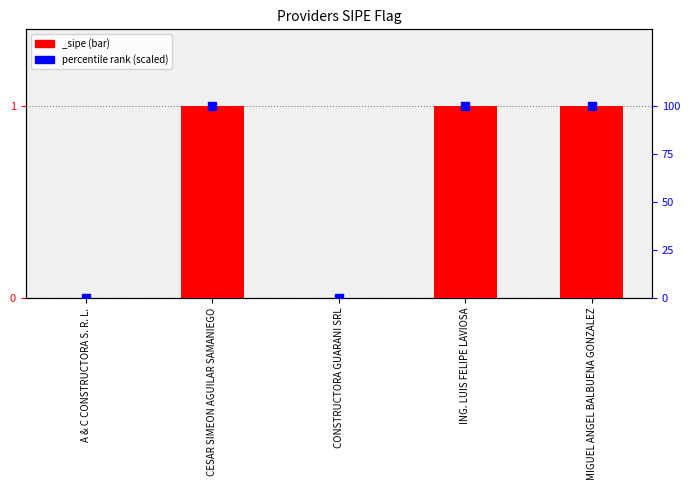

Which label corresponds to the smallest value in the chart?

A & C CONSTRUCTORA S. R. L.